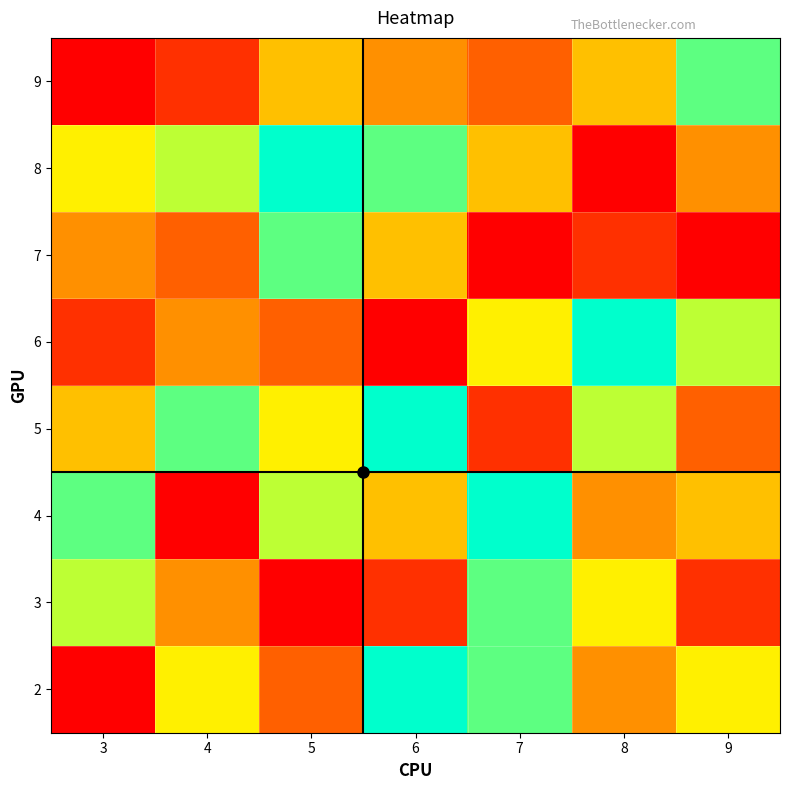

Reading left to right, what are all the values shown in this chart?

2: 3=1	4=6	5=3	6=9	7=8	8=4	9=6
3: 3=7	4=4	5=1	6=2	7=8	8=6	9=2
4: 3=8	4=1	5=7	6=5	7=9	8=4	9=5
5: 3=5	4=8	5=6	6=9	7=2	8=7	9=3
6: 3=2	4=4	5=3	6=1	7=6	8=9	9=7
7: 3=4	4=3	5=8	6=5	7=1	8=2	9=1
8: 3=6	4=7	5=9	6=8	7=5	8=1	9=4
9: 3=1	4=2	5=5	6=4	7=3	8=5	9=8